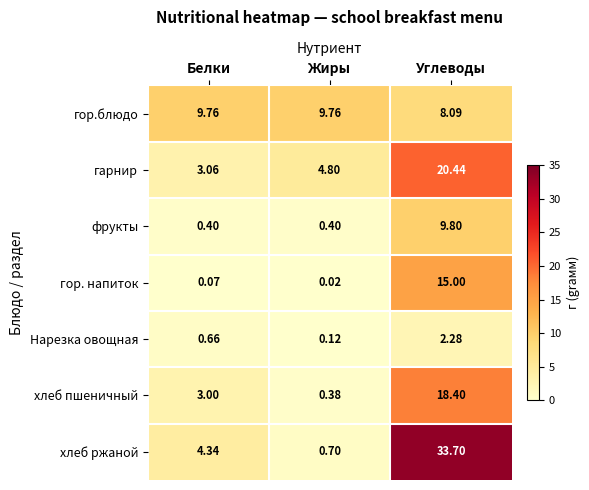

At which category does the chart reach its minimum across all series?

Жиры